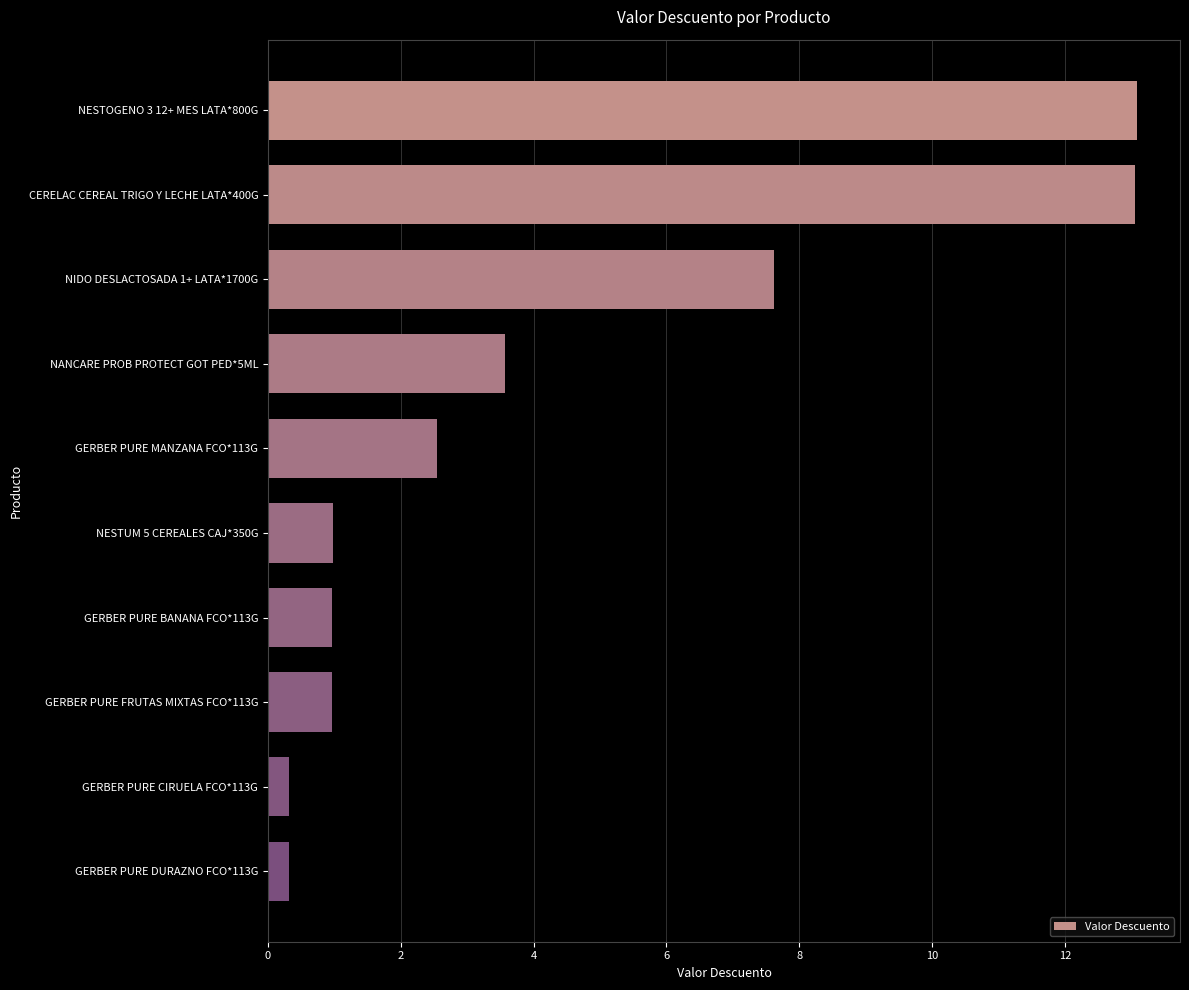

What is the change in value from NESTOGENO 3 12+ MES LATA*800G to NIDO DESLACTOSADA 1+ LATA*1700G?

-5.5